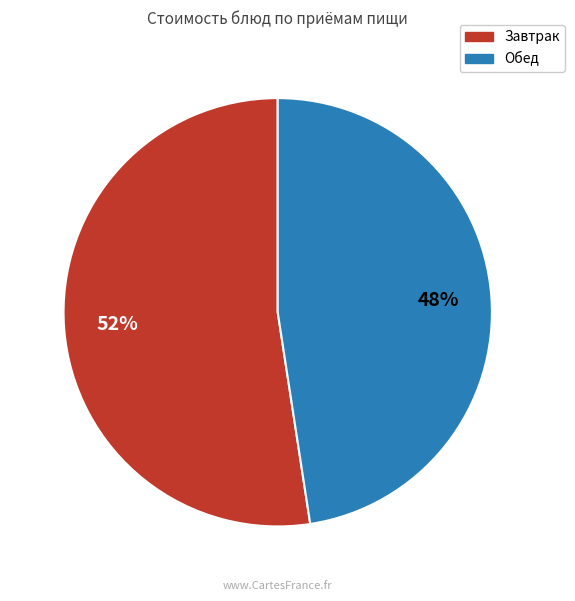

Is there a majority slice in this chart?

Yes